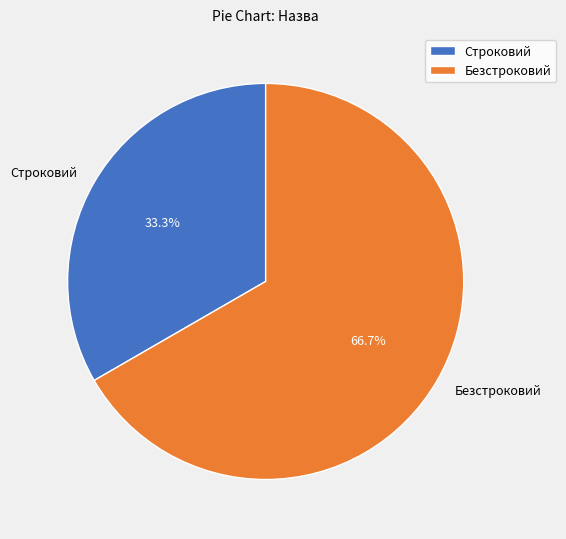

How many segments does this pie chart have?

2